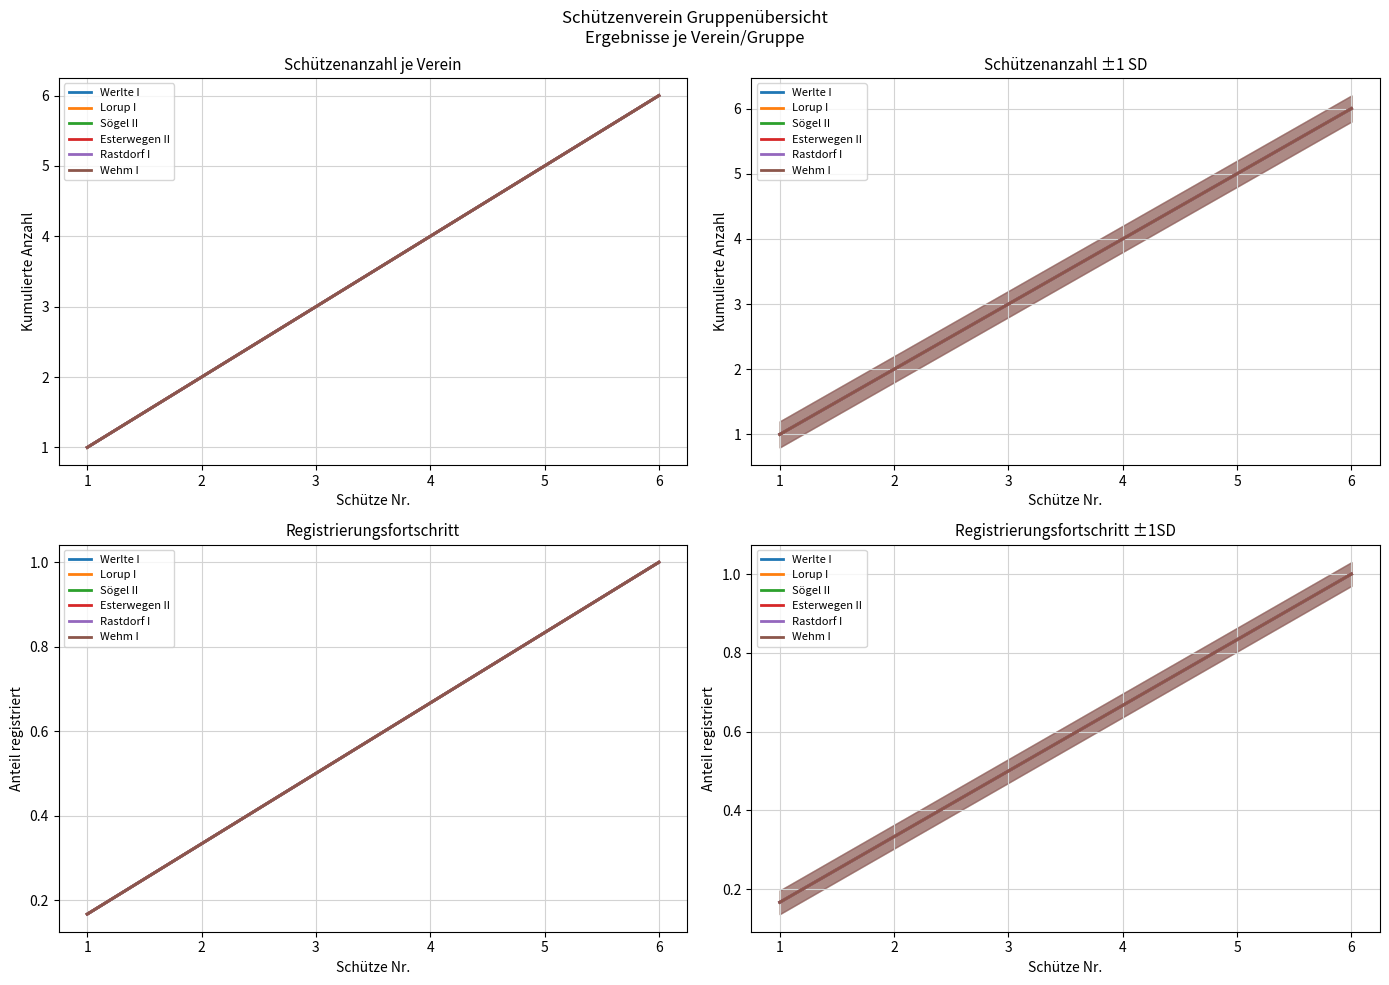

What is the sum of all Wehm I values?

3.5